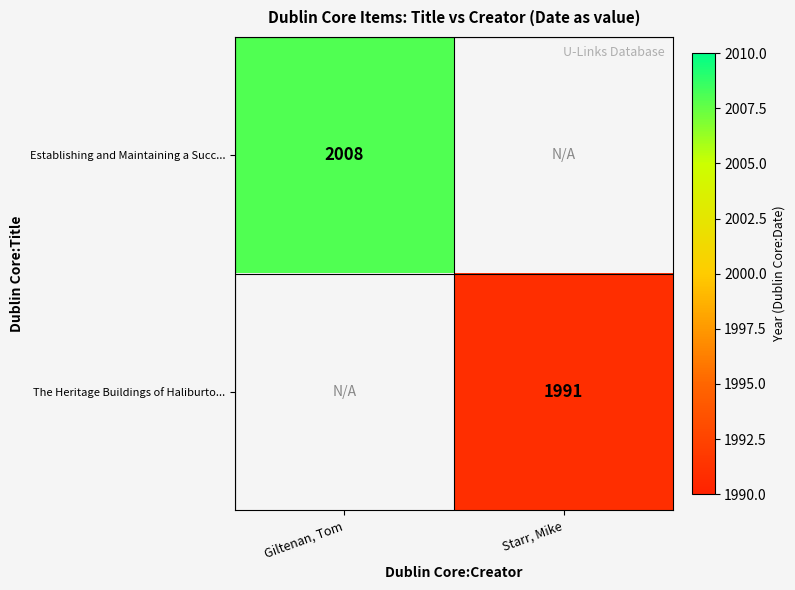

The value of Establishing and Maintaining a Succ... at Giltenan, Tom is 1368. True or false?

False